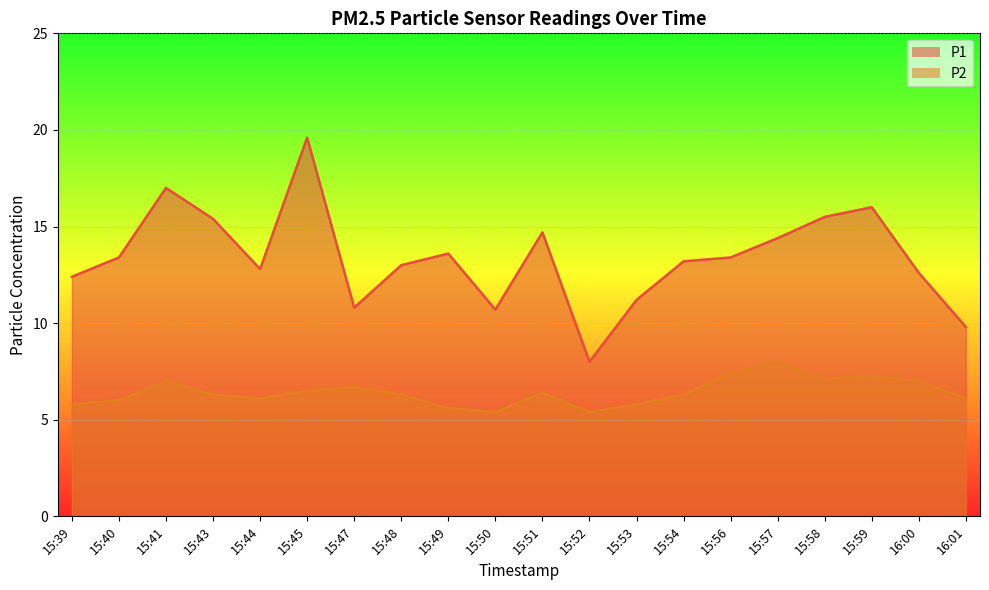

How many distinct data groups are displayed?

2